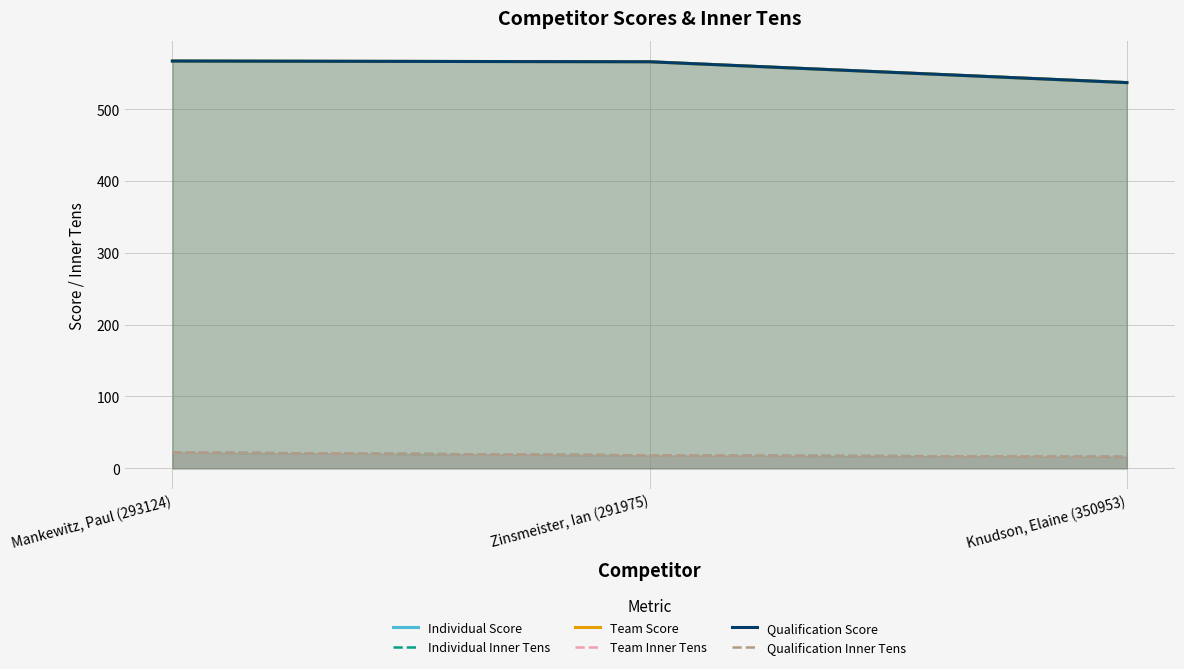

What is the difference between the second highest and minimum values in the Qualification Score series?

29